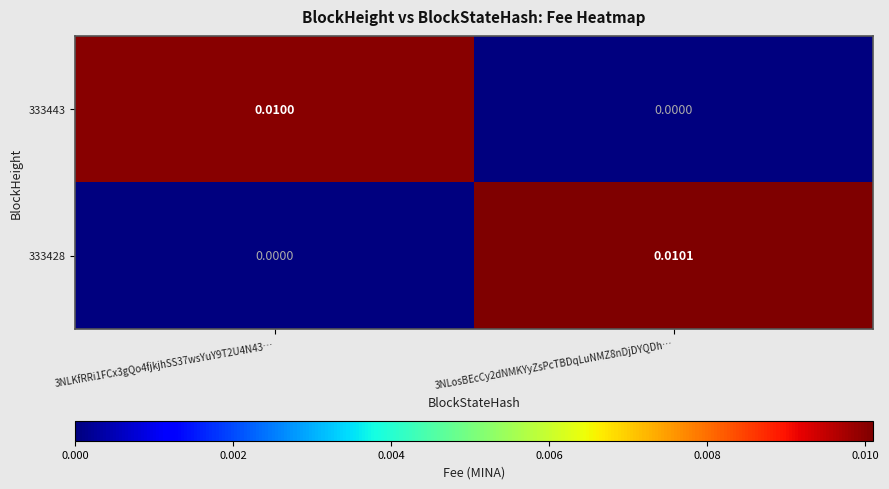

Is the value of 333443 at 3NLKfRRi1FCx3gQo4fjkjhSS37wsYuY9T2U4N43… greater than the value of 333428 at 3NLosBEcCy2dNMKYyZsPcTBDqLuNMZ8nDjDYQDh…?

No